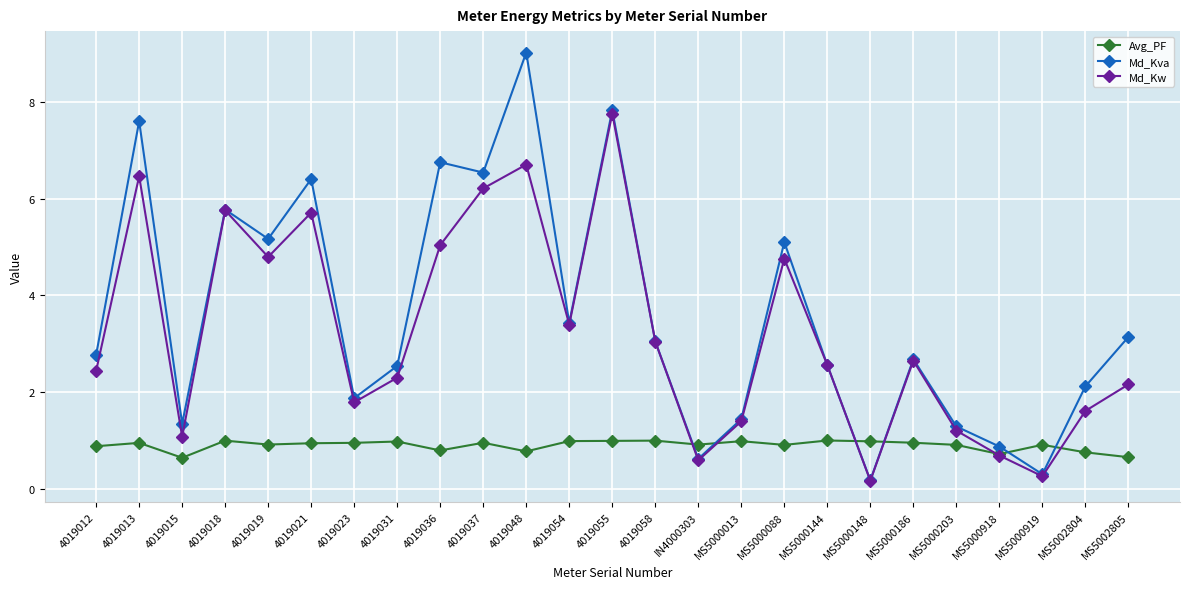

The Md_Kw series shows 5.0 at 4019036. True or false?

True